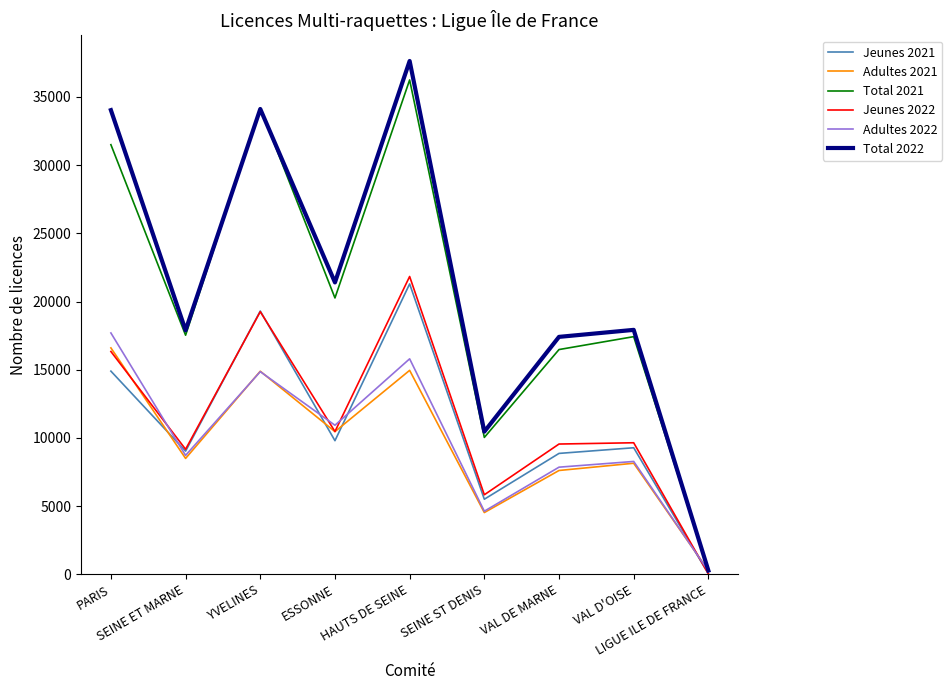

True or false: Adultes 2021 has a value of 6463 at HAUTS DE SEINE.

False